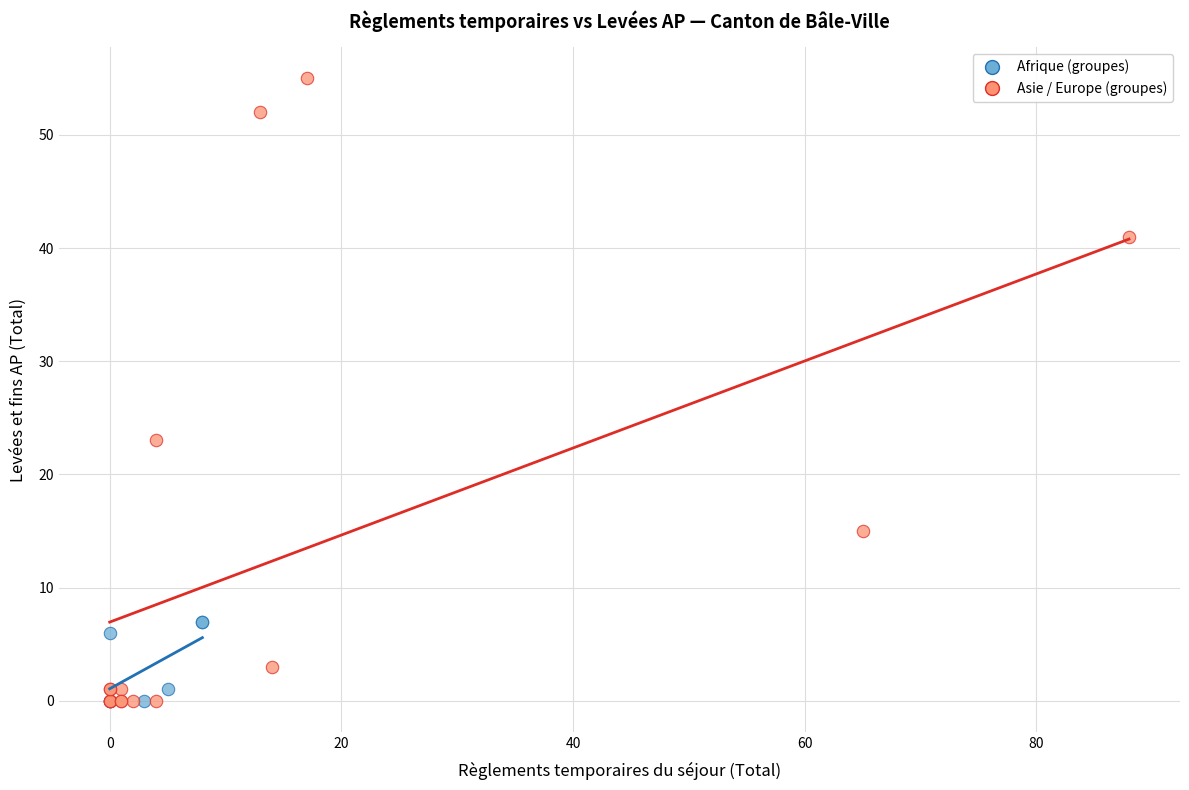

Which series has the widest spread of Y values?

Asie / Europe (groupes)